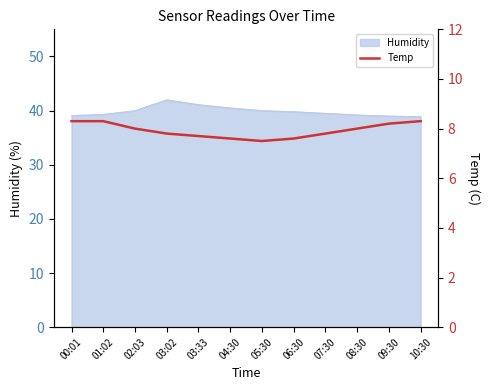

Reading left to right, what are all the values shown in this chart?

00:01=8.3	01:02=8.3	02:03=8.0	03:02=7.8	03:33=7.7	04:30=7.6	05:30=7.5	06:30=7.6	07:30=7.8	08:30=8.0	09:30=8.2	10:30=8.3